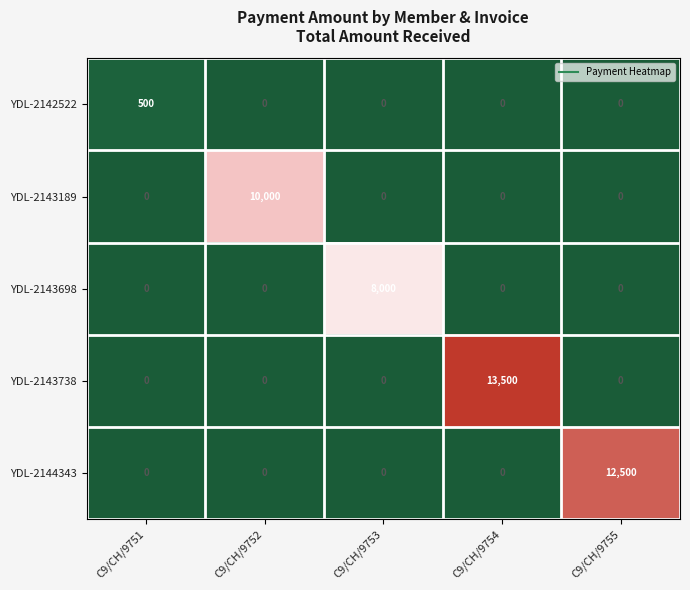

What is the highest value of the YDL-2143698 series?

8000